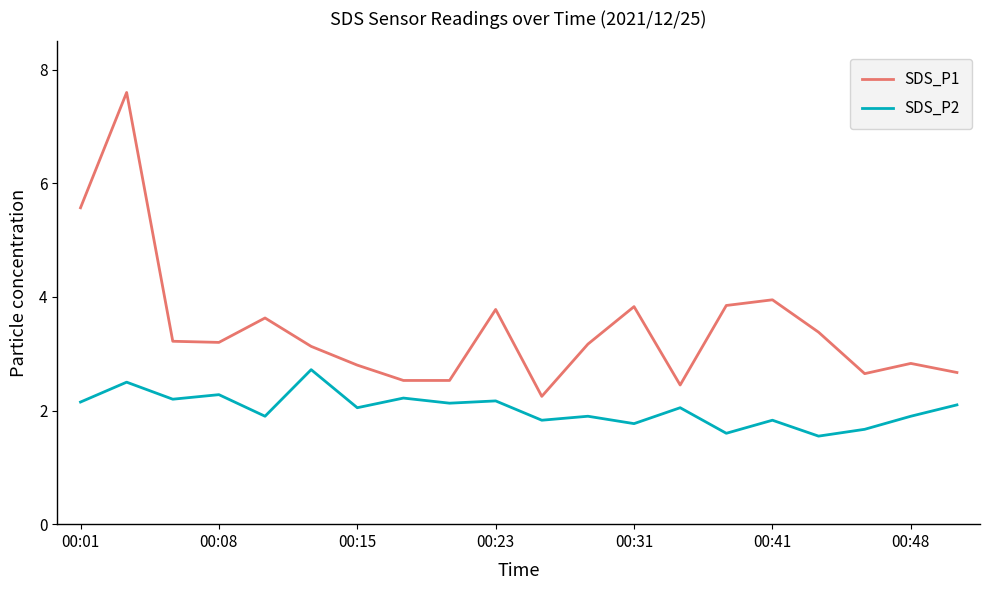

Rank the series by their maximum value, from lowest to highest.

SDS_P2, SDS_P1